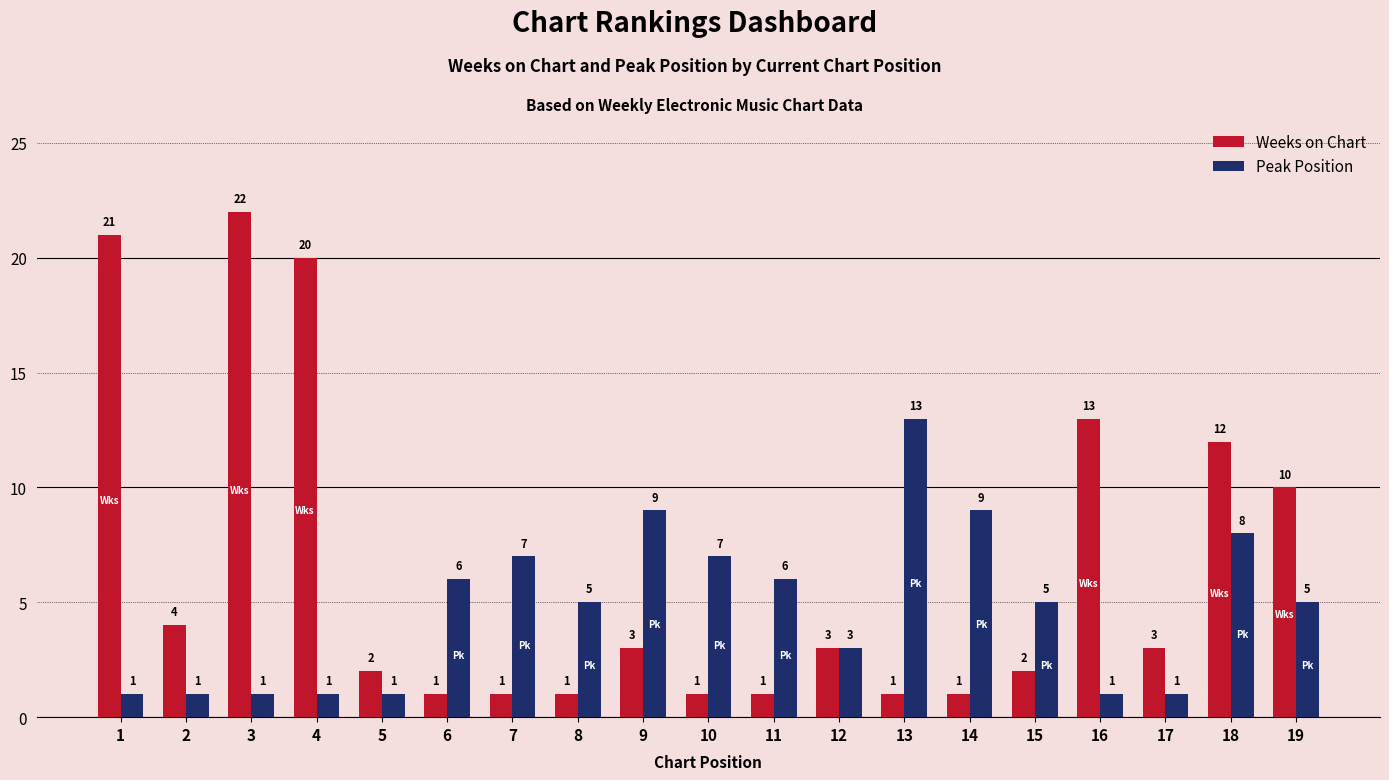

List the series in order of their overall mean, lowest first.

Peak Position, Weeks on Chart